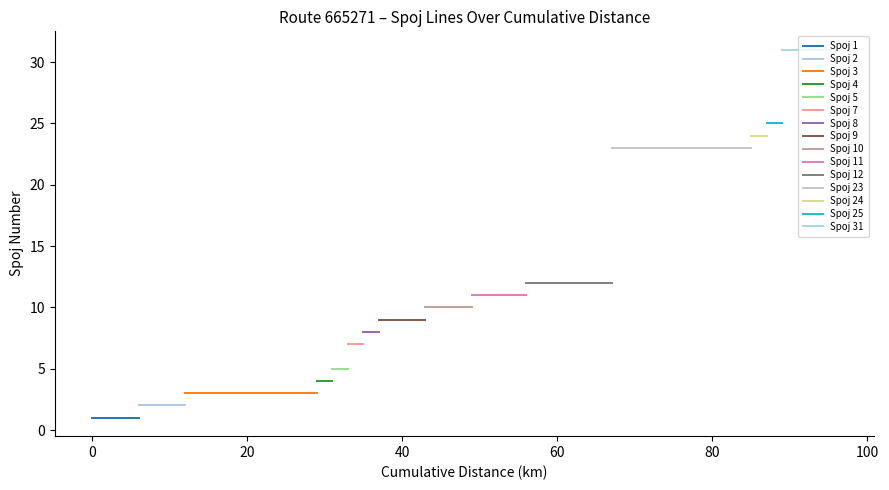

True or false: spoj_cislo has a value of 18 at 10.

False